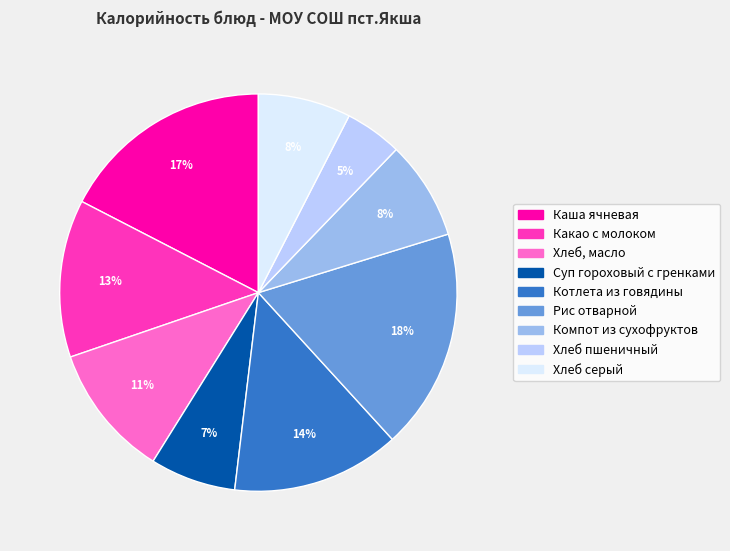

How many slices are in this pie chart?

9